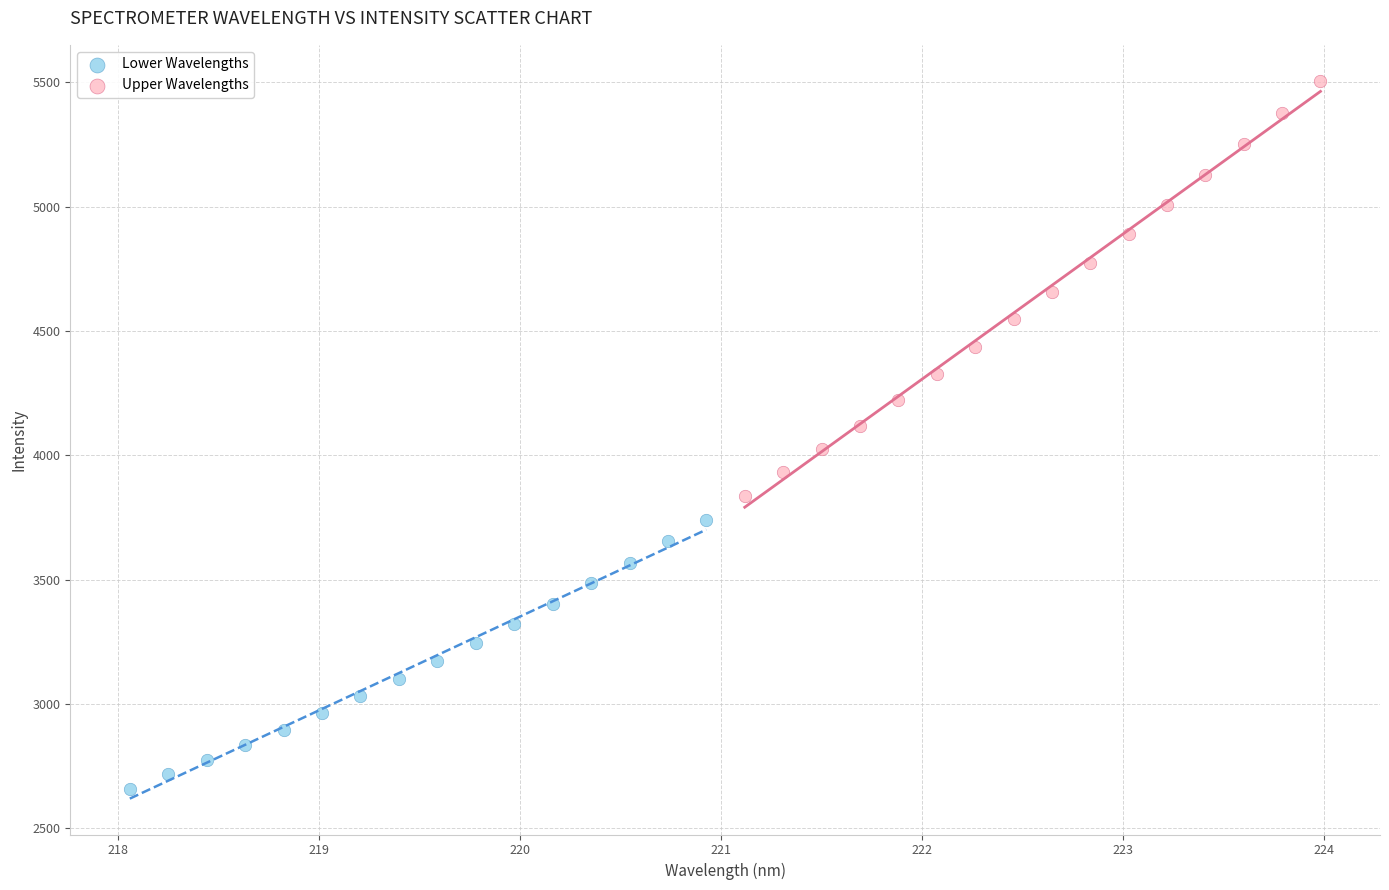

Which series contains the highest Y value?

Upper Wavelengths